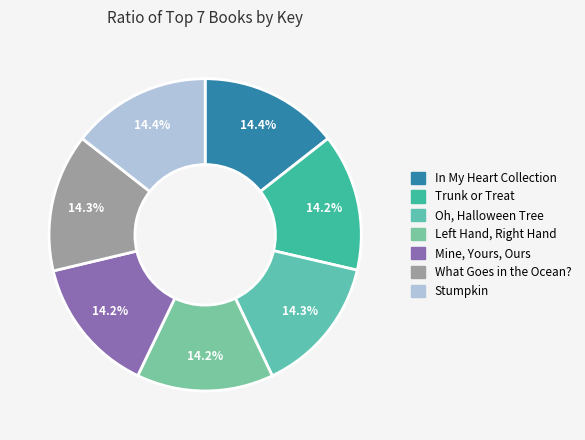

How many slices are in this pie chart?

7